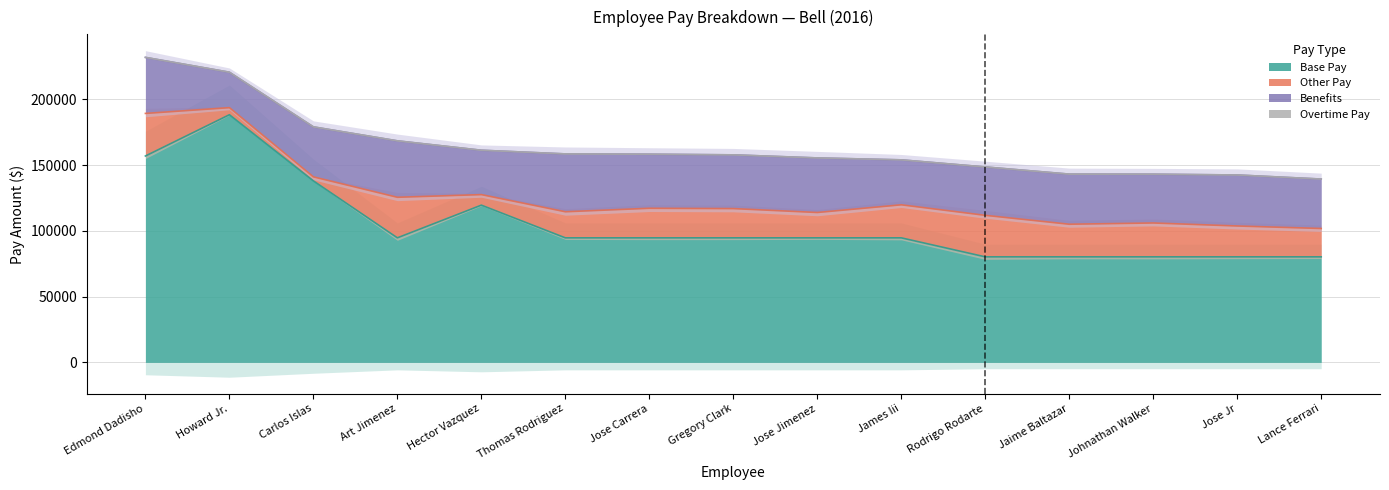

How many series are shown in this chart?

4